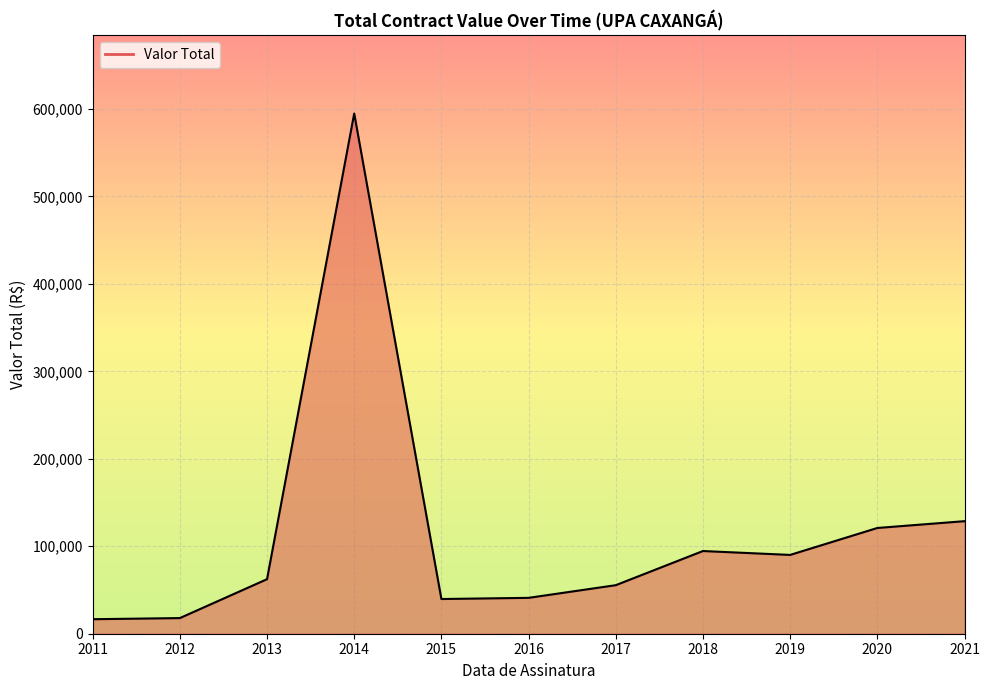

The value at 2021 is 84169.0. True or false?

False